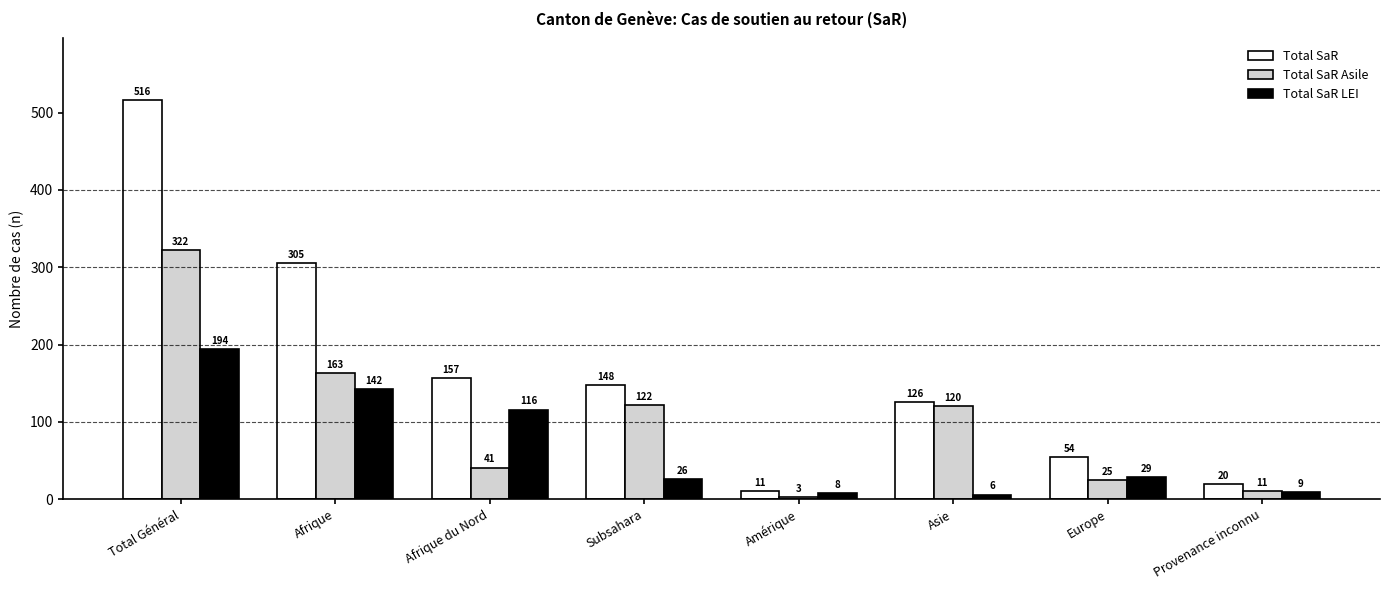

Is the value of Total SaR at Afrique du Nord greater than the value of Total SaR Asile at Provenance inconnu?

Yes